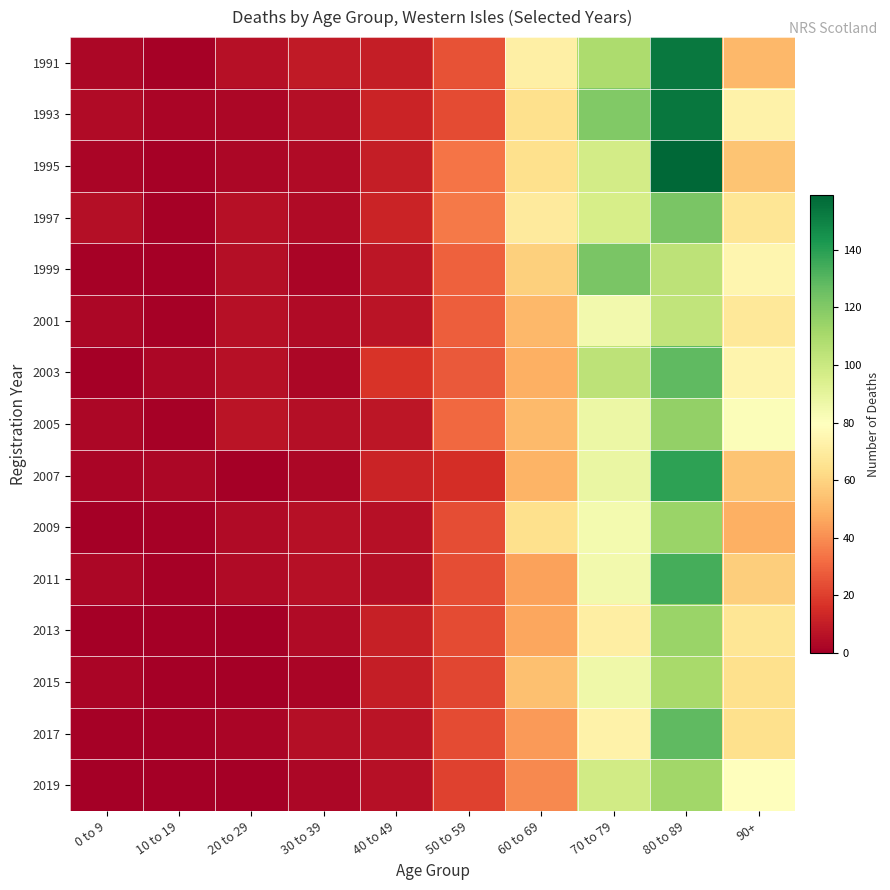

Which series has the widest spread of values?

1995